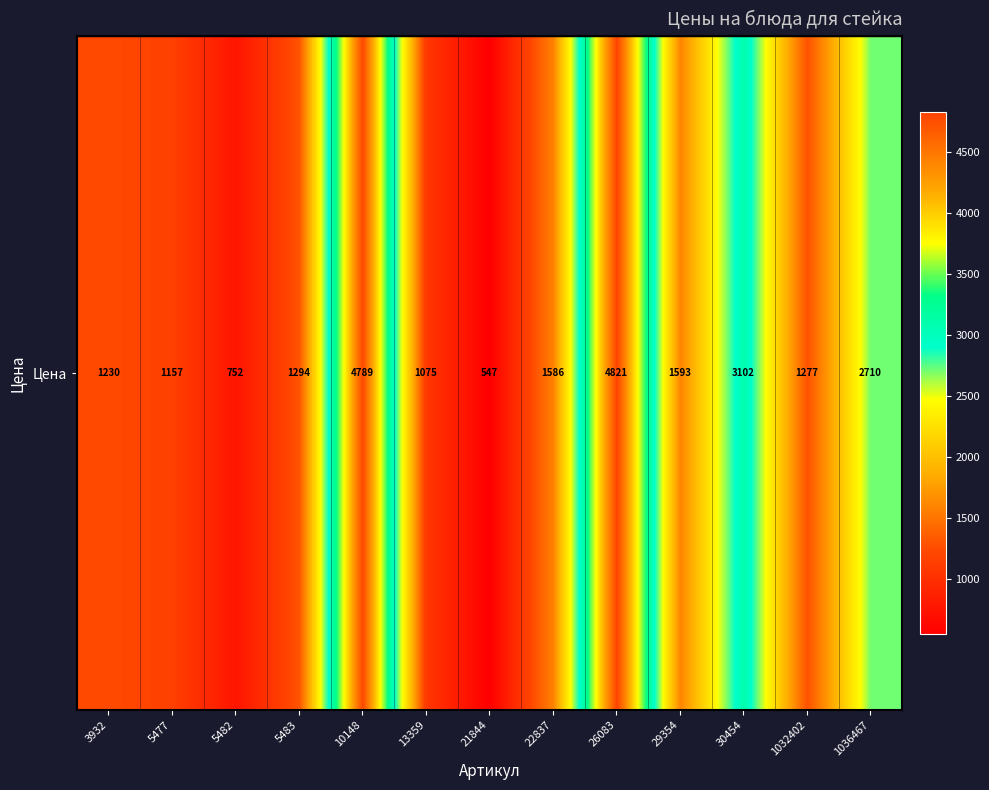

Where is the data nearest to the value 2684?

1036467